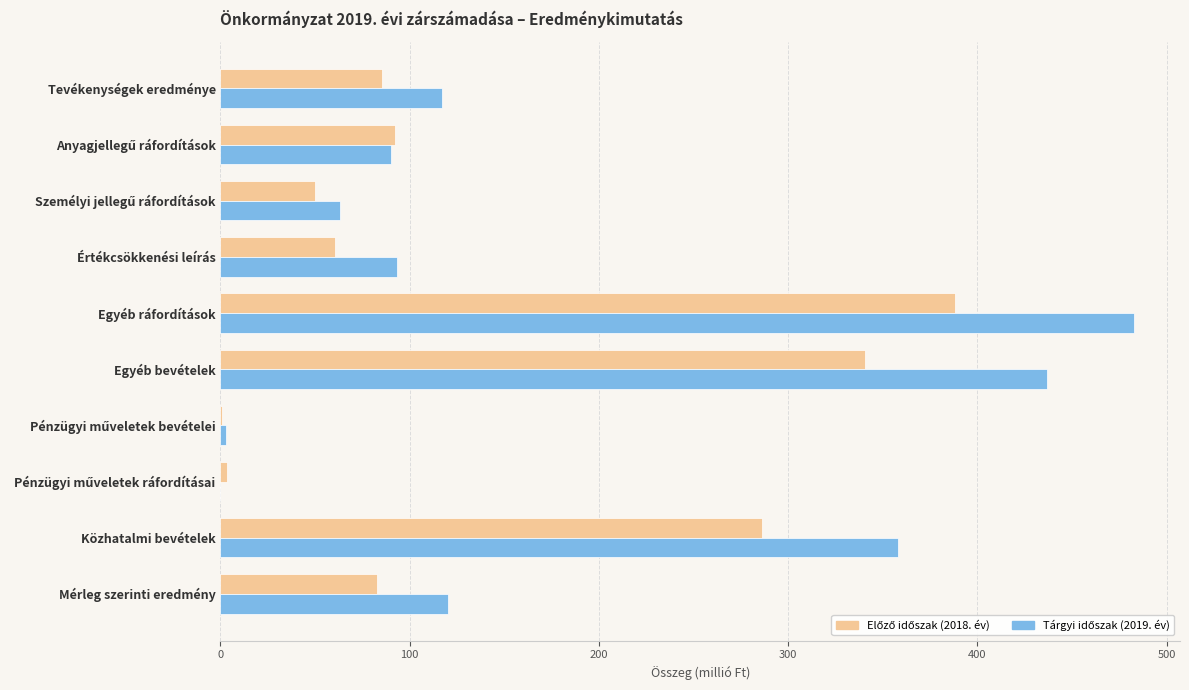

At which category is the sum across all series the highest?

Egyéb ráfordítások